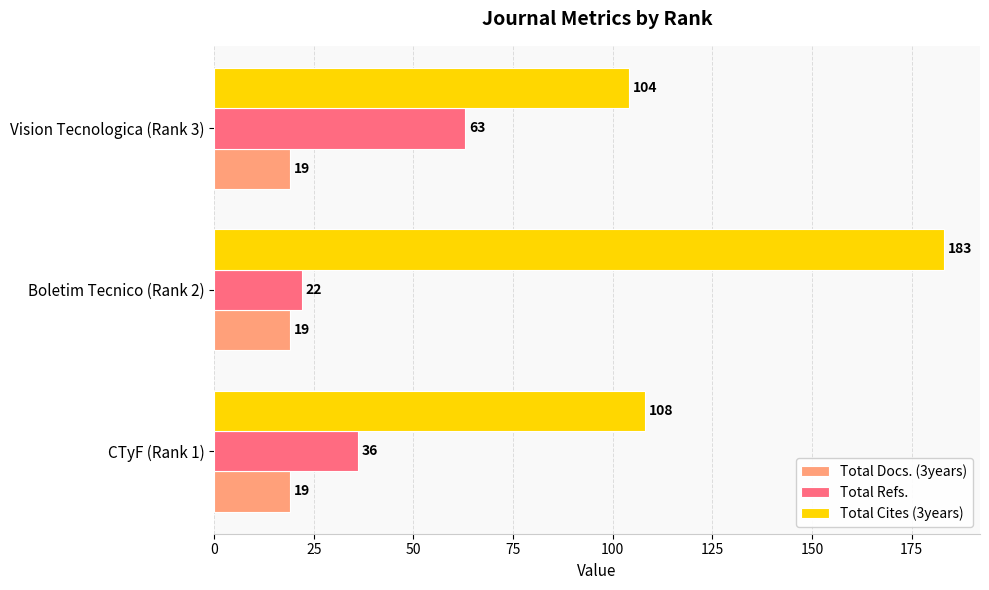

Read the Total Refs. value at Vision Tecnologica (Rank 3), to the nearest 10.

60